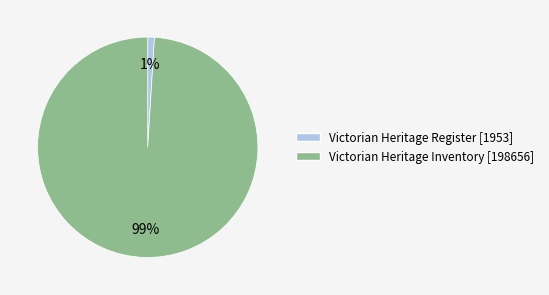

Which category has the smallest portion of the pie?

Victorian Heritage Register